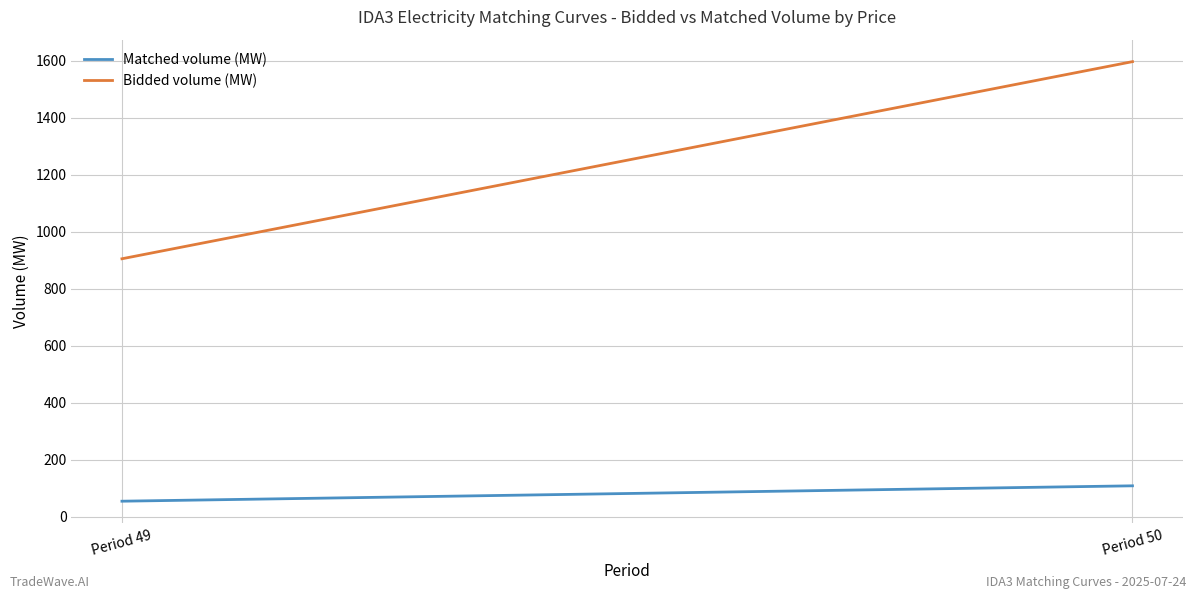

Does the chart display data point markers on the line(s)?

No